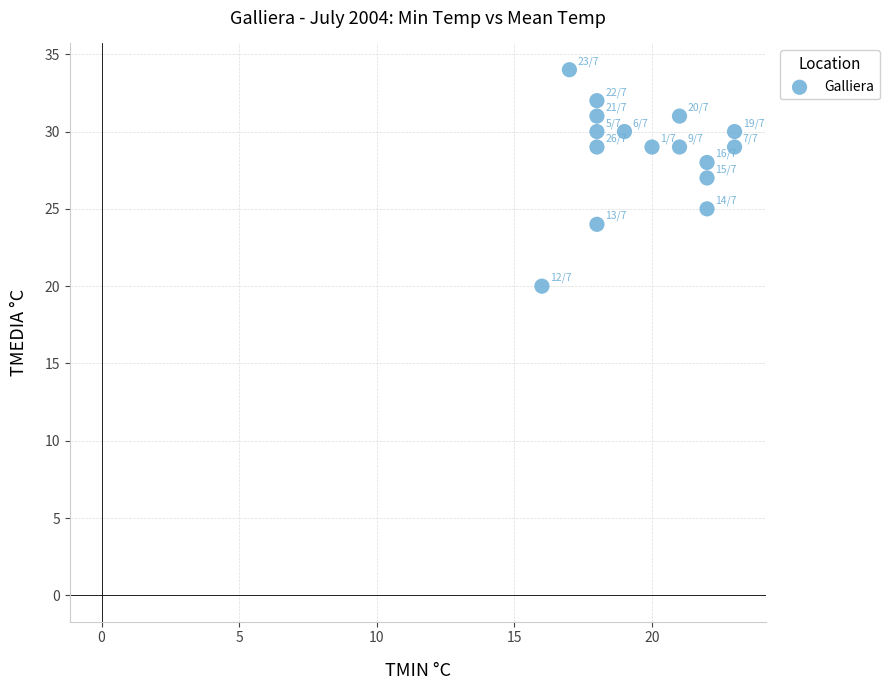

What is the range of Y values (max minus min)?

14